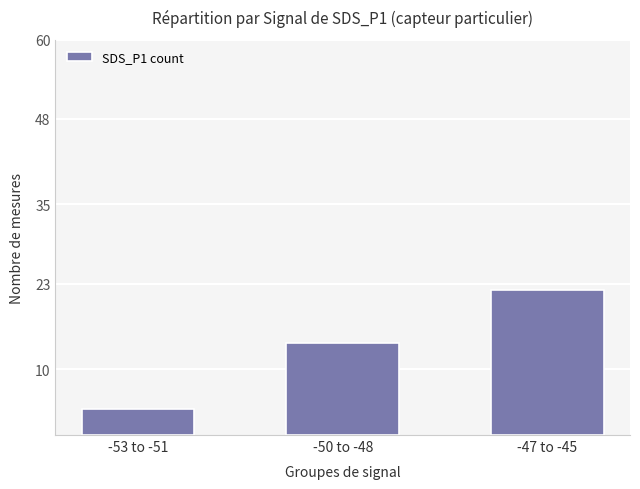

Which has a higher value, -50 to -48 or -53 to -51?

-50 to -48